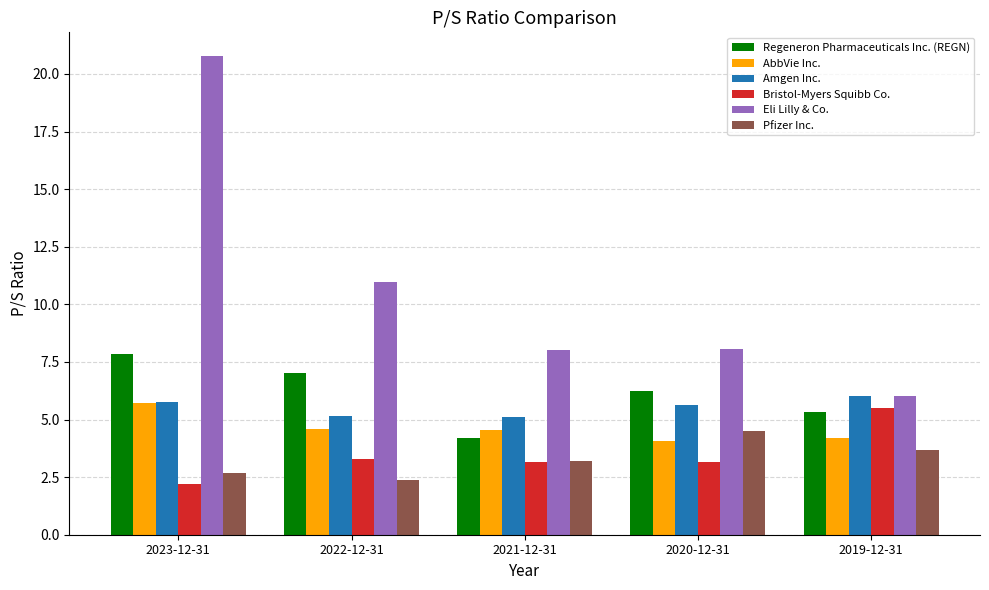

List the series in order of their peak value, highest first.

Eli Lilly & Co., Regeneron Pharmaceuticals Inc. (REGN), Amgen Inc., AbbVie Inc., Bristol-Myers Squibb Co., Pfizer Inc.